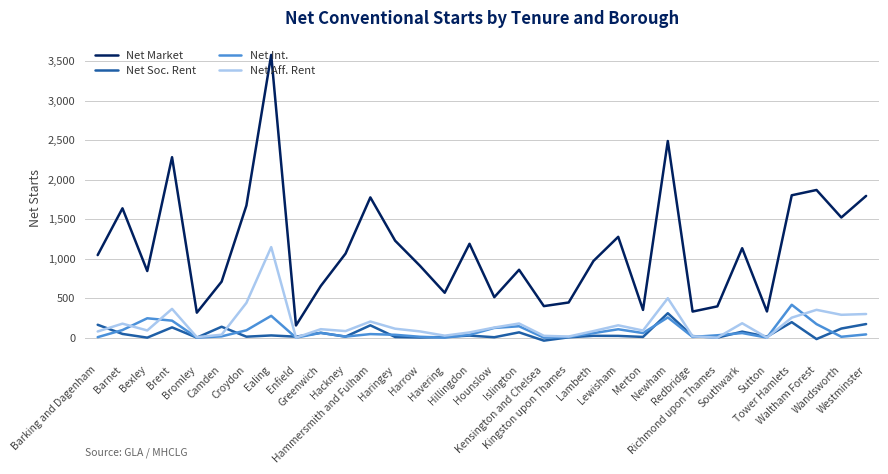

The value of Net Market at Newham is 2489. True or false?

True